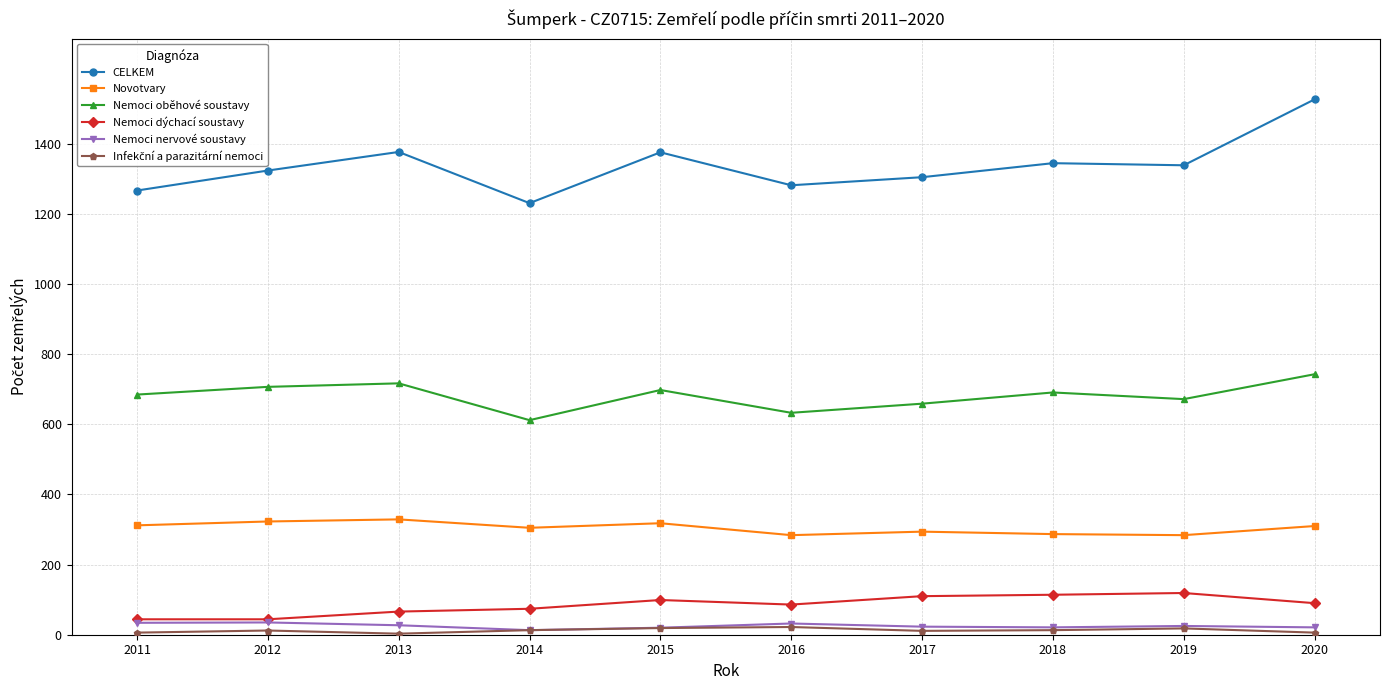

Does the chart display data point markers on the line(s)?

Yes